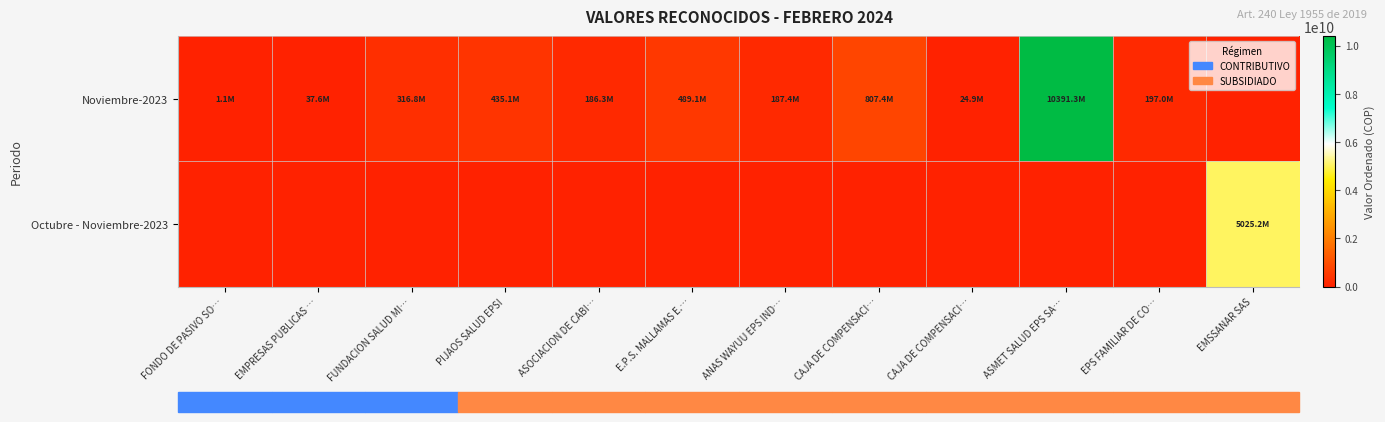

Reading right to left, list all the values displayed in this chart.

Noviembre-2023: EMSSANAR SAS=0	EPS FAMILIAR DE CO…=197014711	ASMET SALUD EPS SA…=10391262553	CAJA DE COMPENSACI…=24900254	CAJA DE COMPENSACI…=807402378	ANAS WAYUU EPS IND…=187376543	E.P.S. MALLAMAS E.…=489109346	ASOCIACION DE CABI…=186258300	PIJAOS SALUD EPSI=435113757	FUNDACION SALUD MI…=316787574	EMPRESAS PUBLICAS …=37619347	FONDO DE PASIVO SO…=1069218
Octubre - Noviembre-2023: EMSSANAR SAS=5025157534	EPS FAMILIAR DE CO…=0	ASMET SALUD EPS SA…=0	CAJA DE COMPENSACI…=0	CAJA DE COMPENSACI…=0	ANAS WAYUU EPS IND…=0	E.P.S. MALLAMAS E.…=0	ASOCIACION DE CABI…=0	PIJAOS SALUD EPSI=0	FUNDACION SALUD MI…=0	EMPRESAS PUBLICAS …=0	FONDO DE PASIVO SO…=0